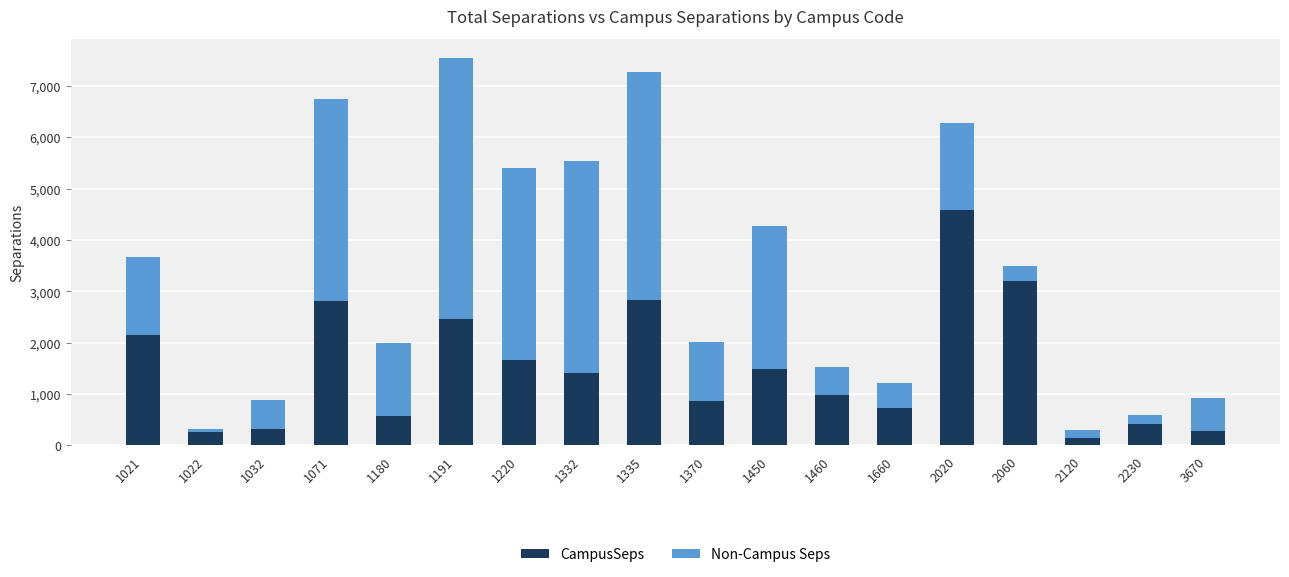

What is the total value across all series at 2060?

3488.1